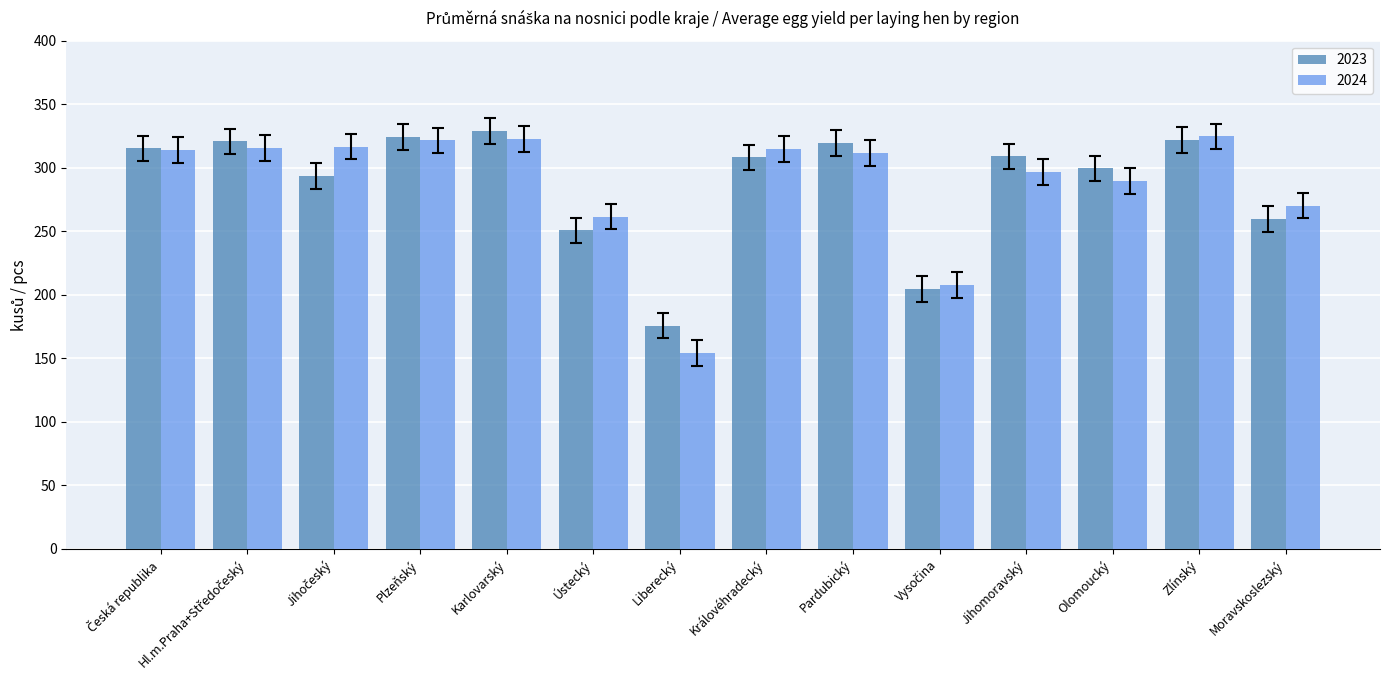

What is the difference between the maximum and minimum values in the 2023 series?

153.3